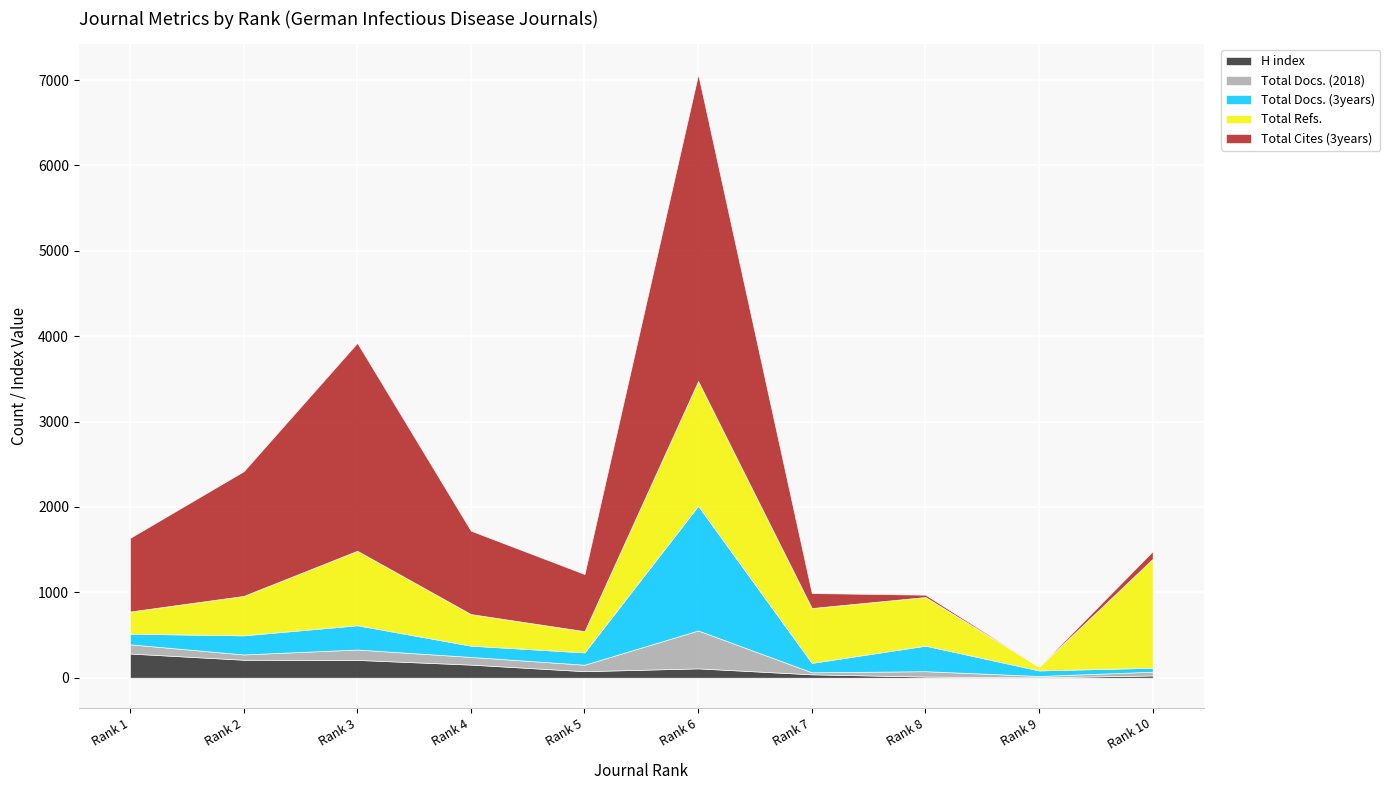

Between Rank 1 and Rank 2, which series saw the biggest shift?

Total Cites (3years)